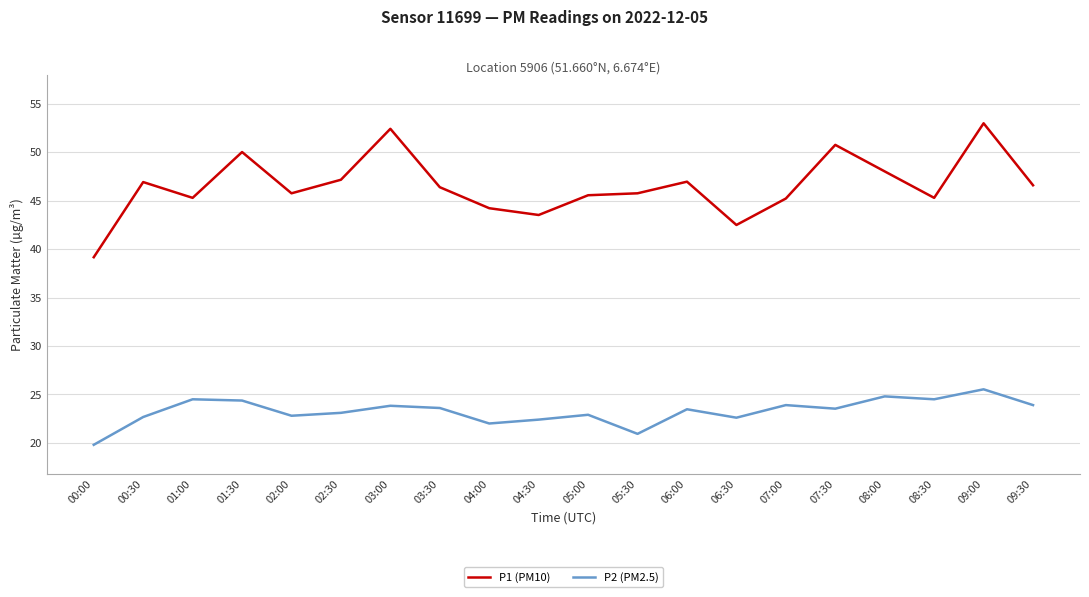

What is the difference between the second highest and minimum values in the P1 (PM10) series?

13.3